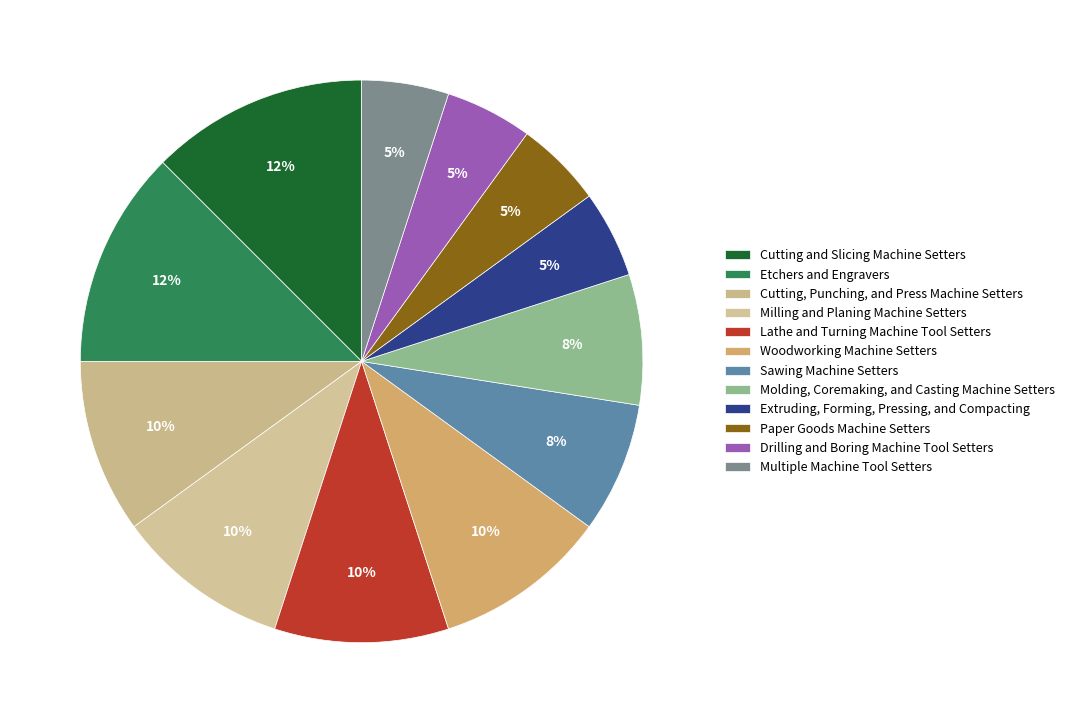

How many slices are in this pie chart?

12